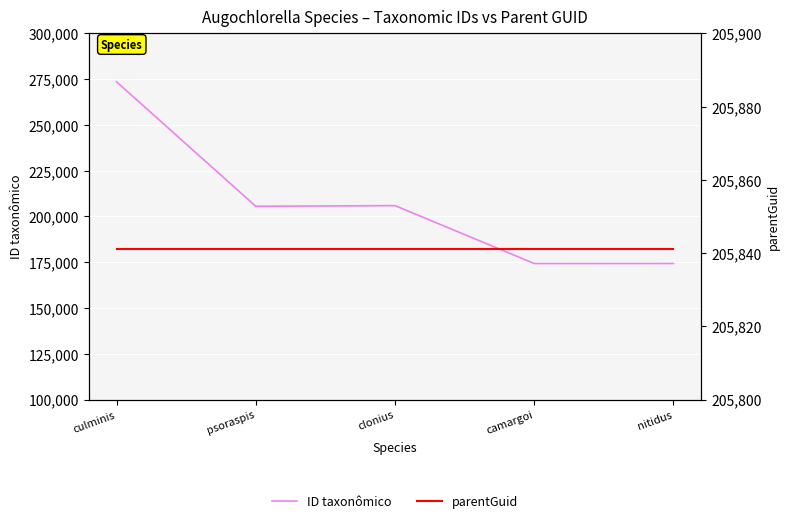

Which series has the widest spread of values?

ID taxonômico